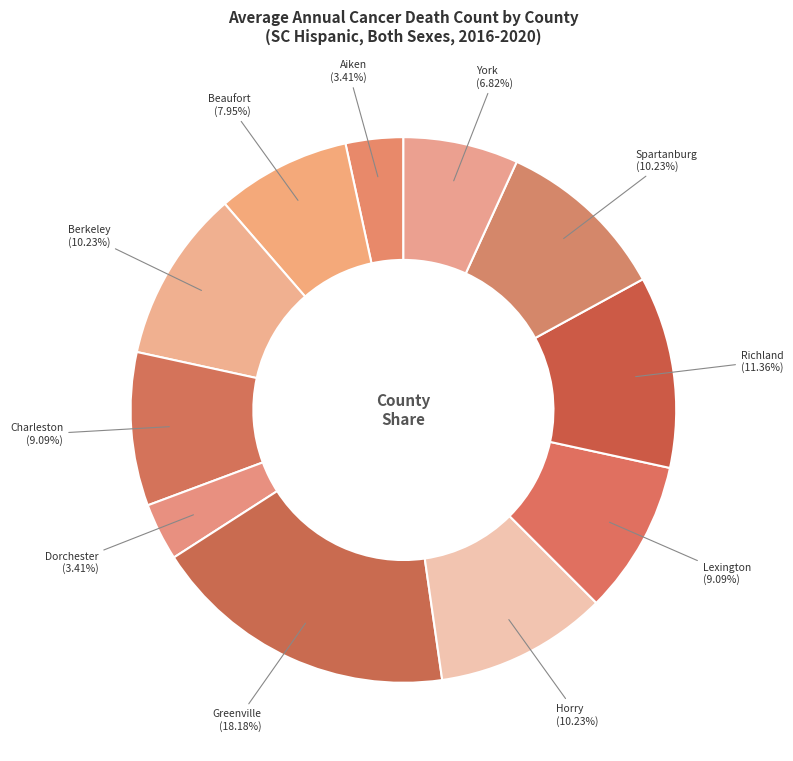

Count the number of slices in the pie.

11